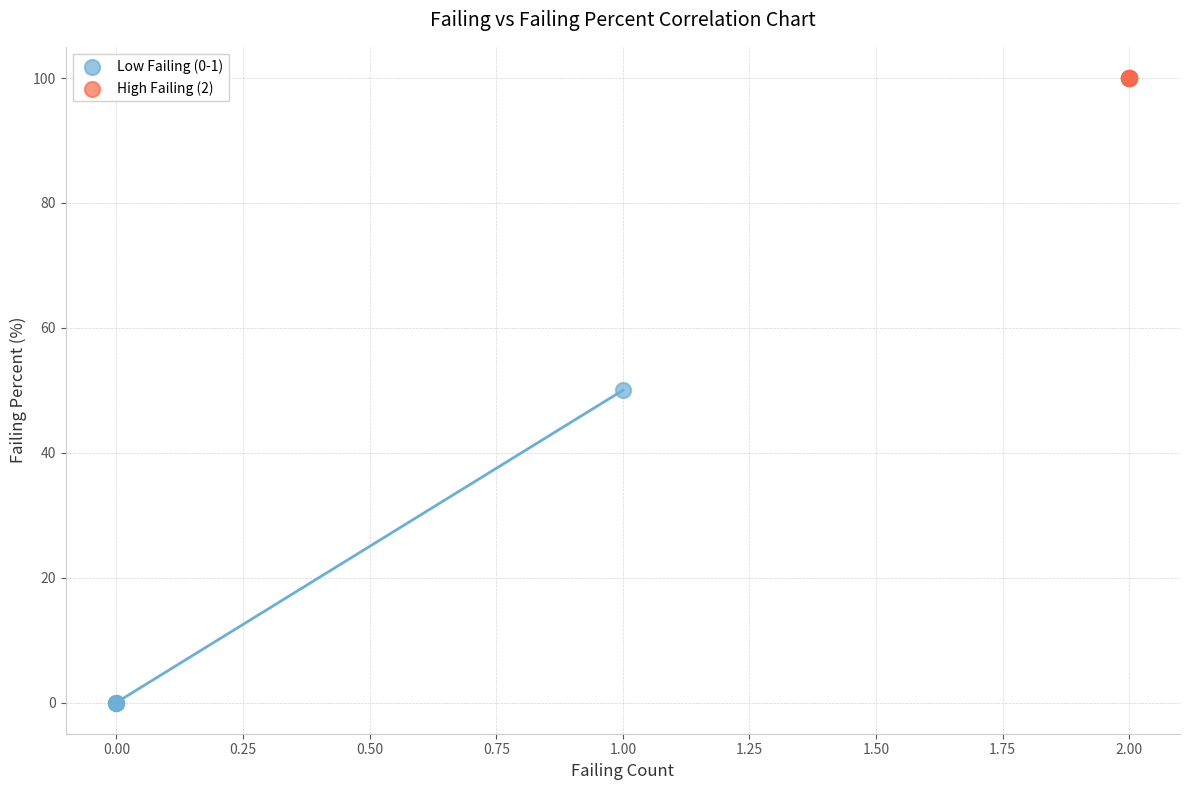

Which series reaches the minimum Y coordinate?

Low Failing (0-1)